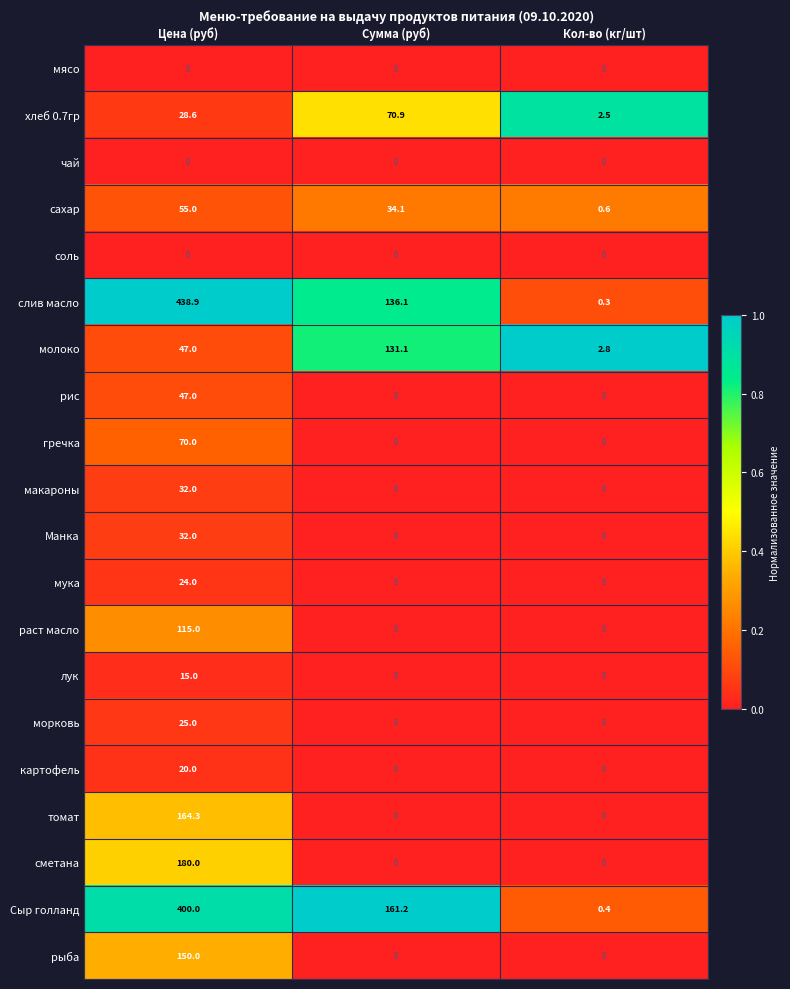

At which category is the sum across all series the highest?

Цена (руб)